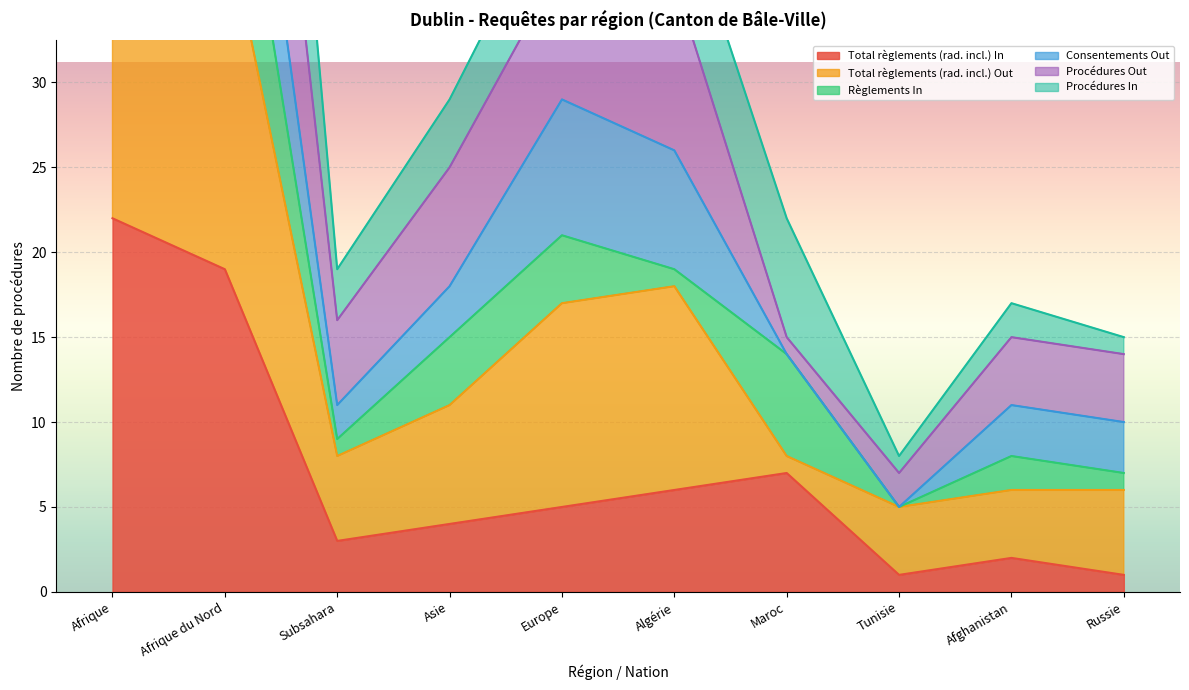

The Total règlements (rad. incl.) In series shows 6 at Algérie. True or false?

True